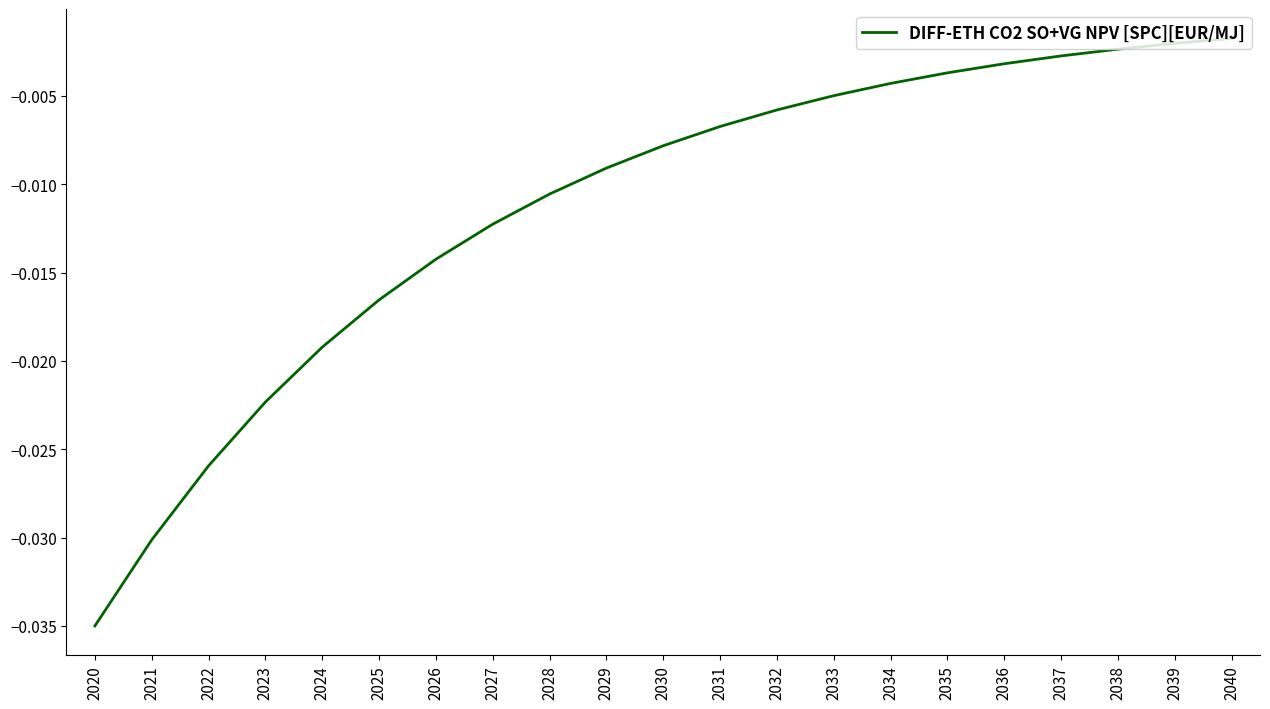

Is this an area chart (filled region under the line)?

No